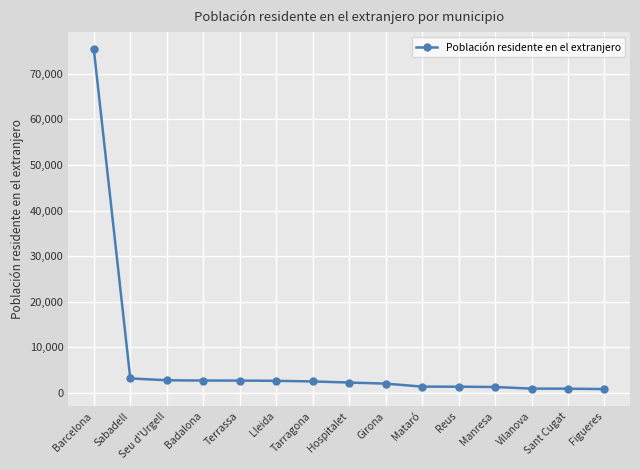

What is the difference between the maximum and minimum values?

74578